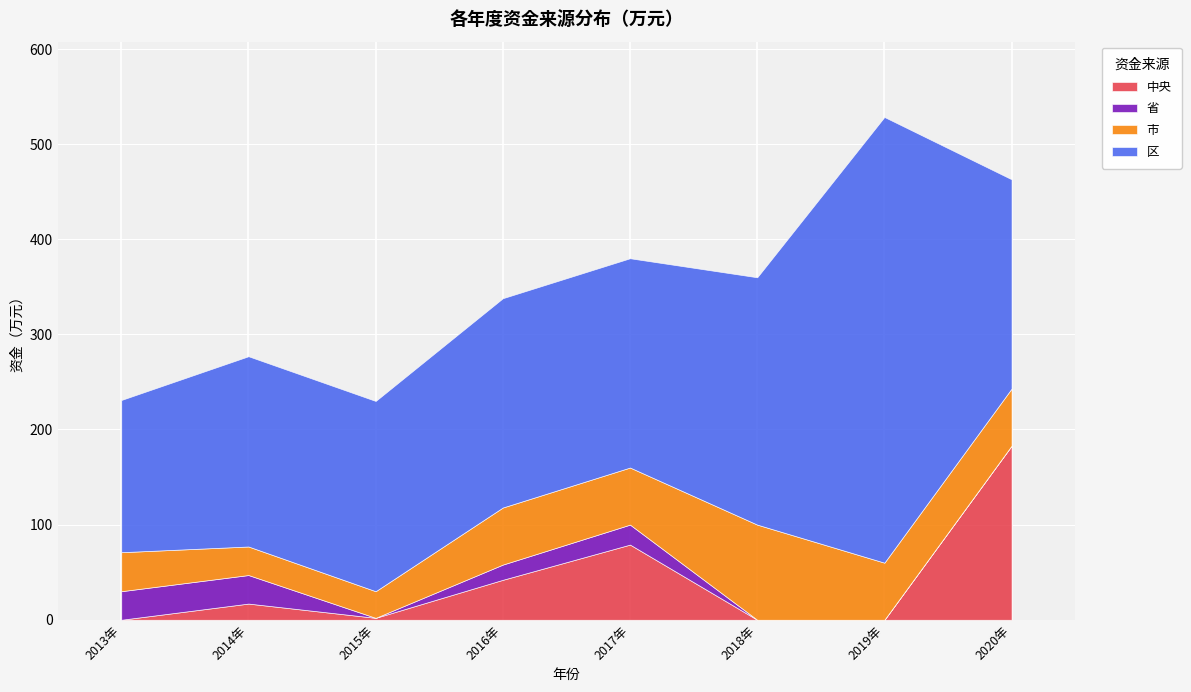

How many lines are shown in the chart?

4